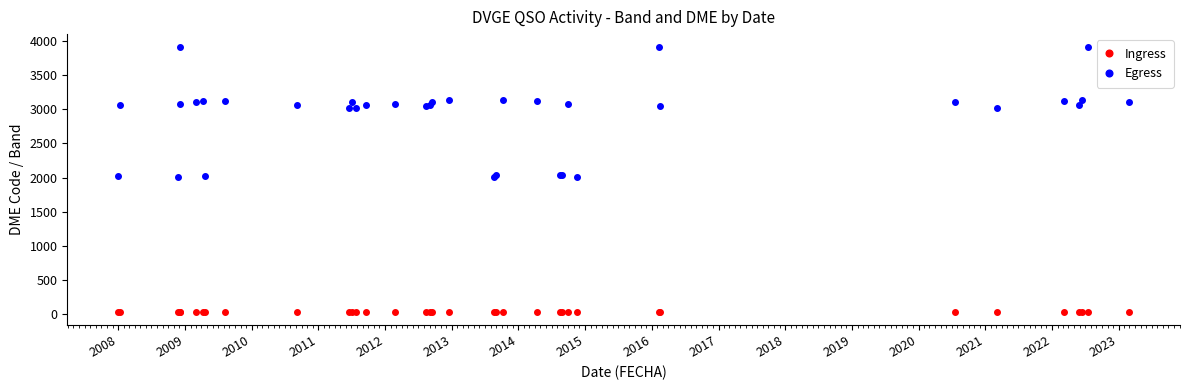

What is the value of the Ingress point at the 1st from the left?

40